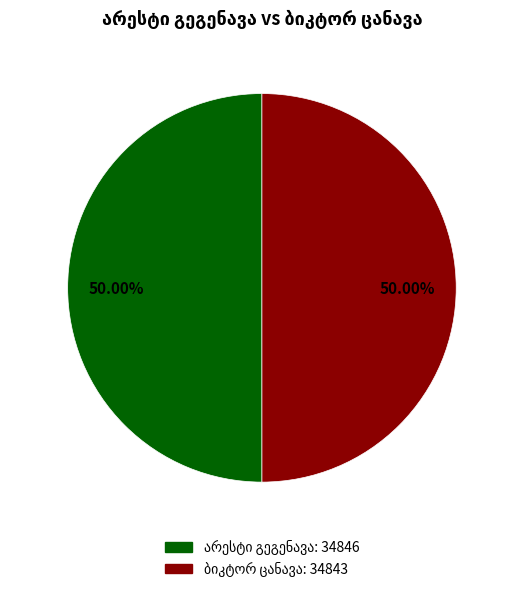

Count the number of slices in the pie.

2